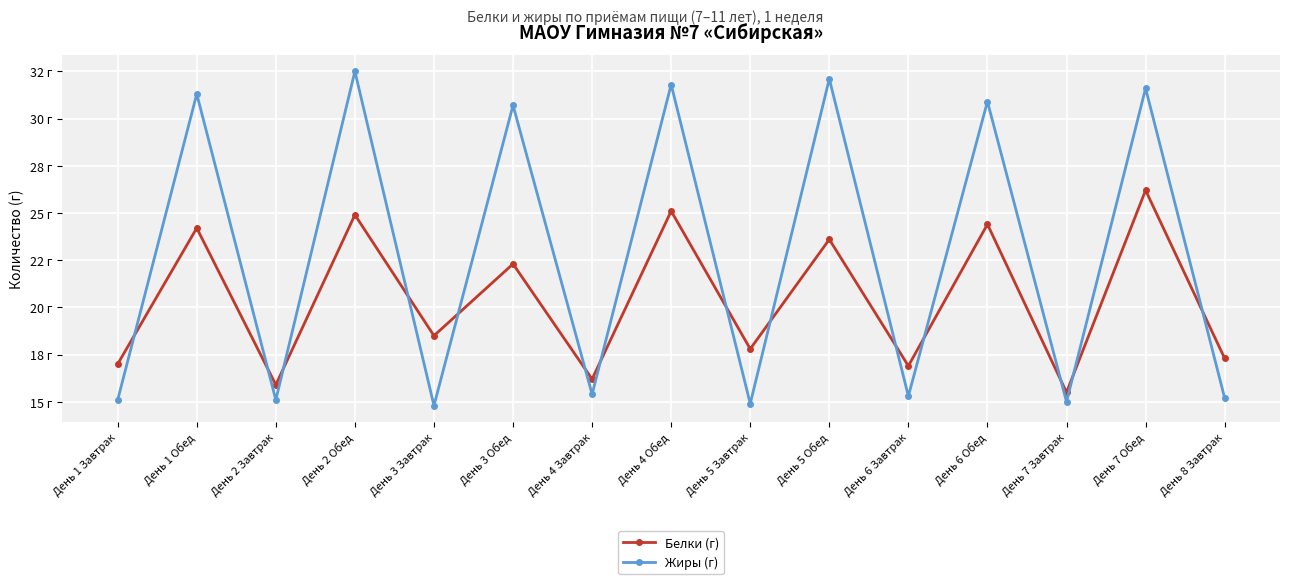

What is the label of the 6th point from the left?

День 3 Обед